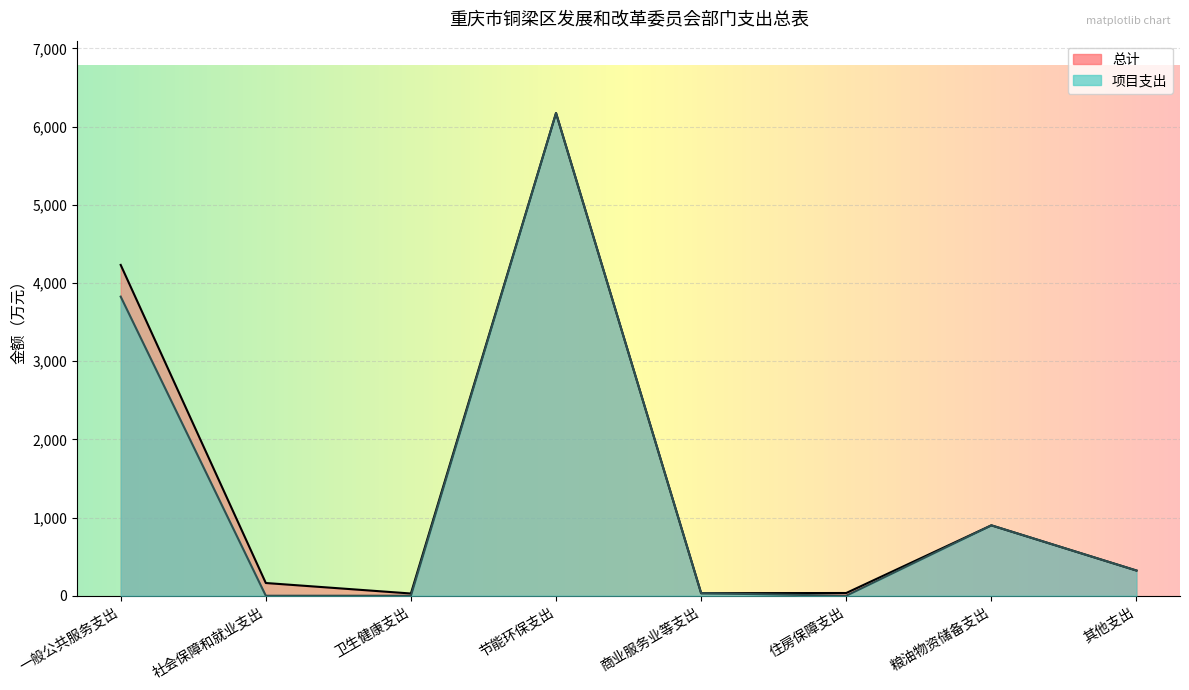

Is the value of 总计 at 住房保障支出 greater than the value of 项目支出 at 其他支出?

No